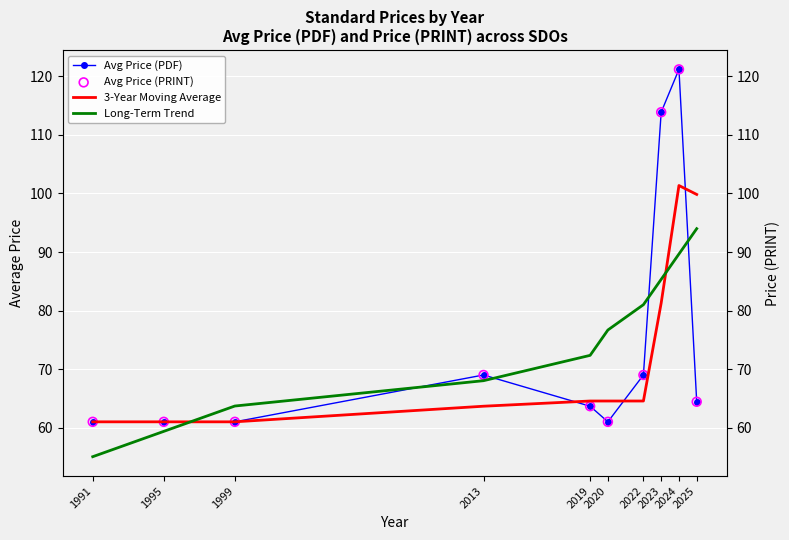

Which series has the largest total across all categories?

Avg Price (PDF)